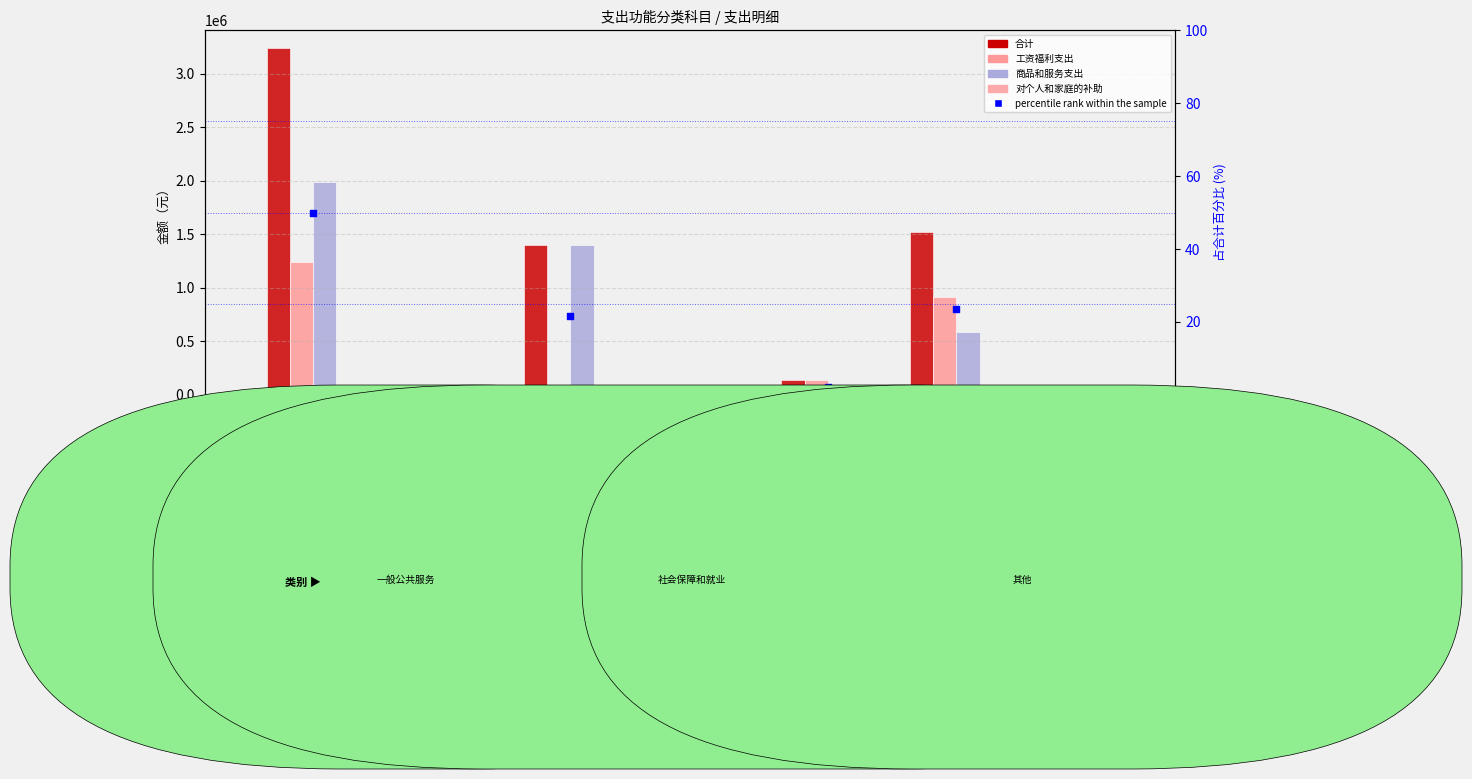

Which series has the widest spread of Y values?

合计